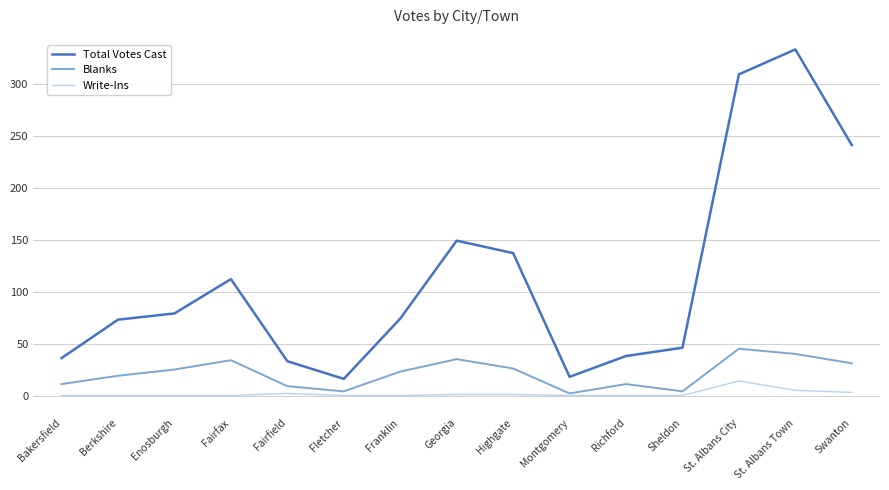

What position from the right is Fairfax?

12